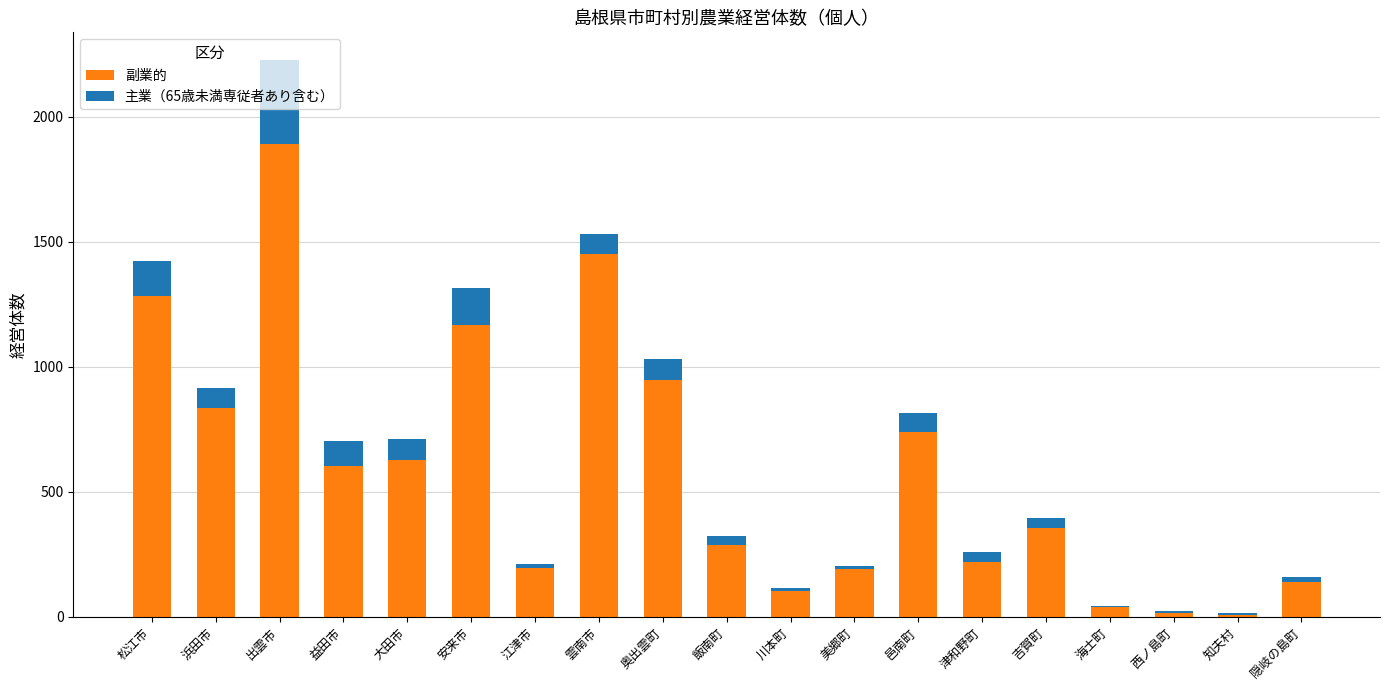

Which category has the highest value in the 副業的 series?

出雲市